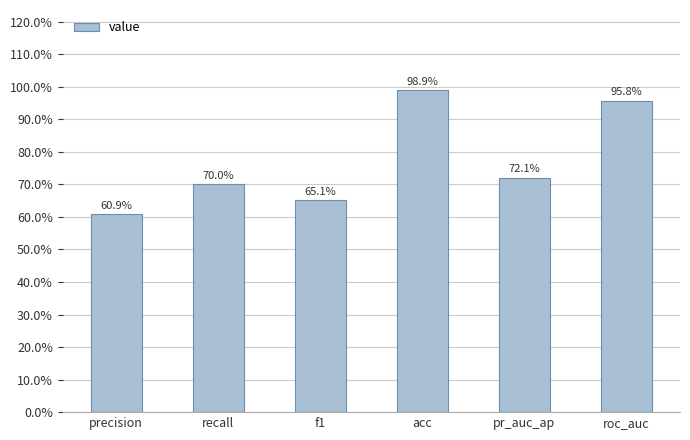

Are the bars horizontal?

No